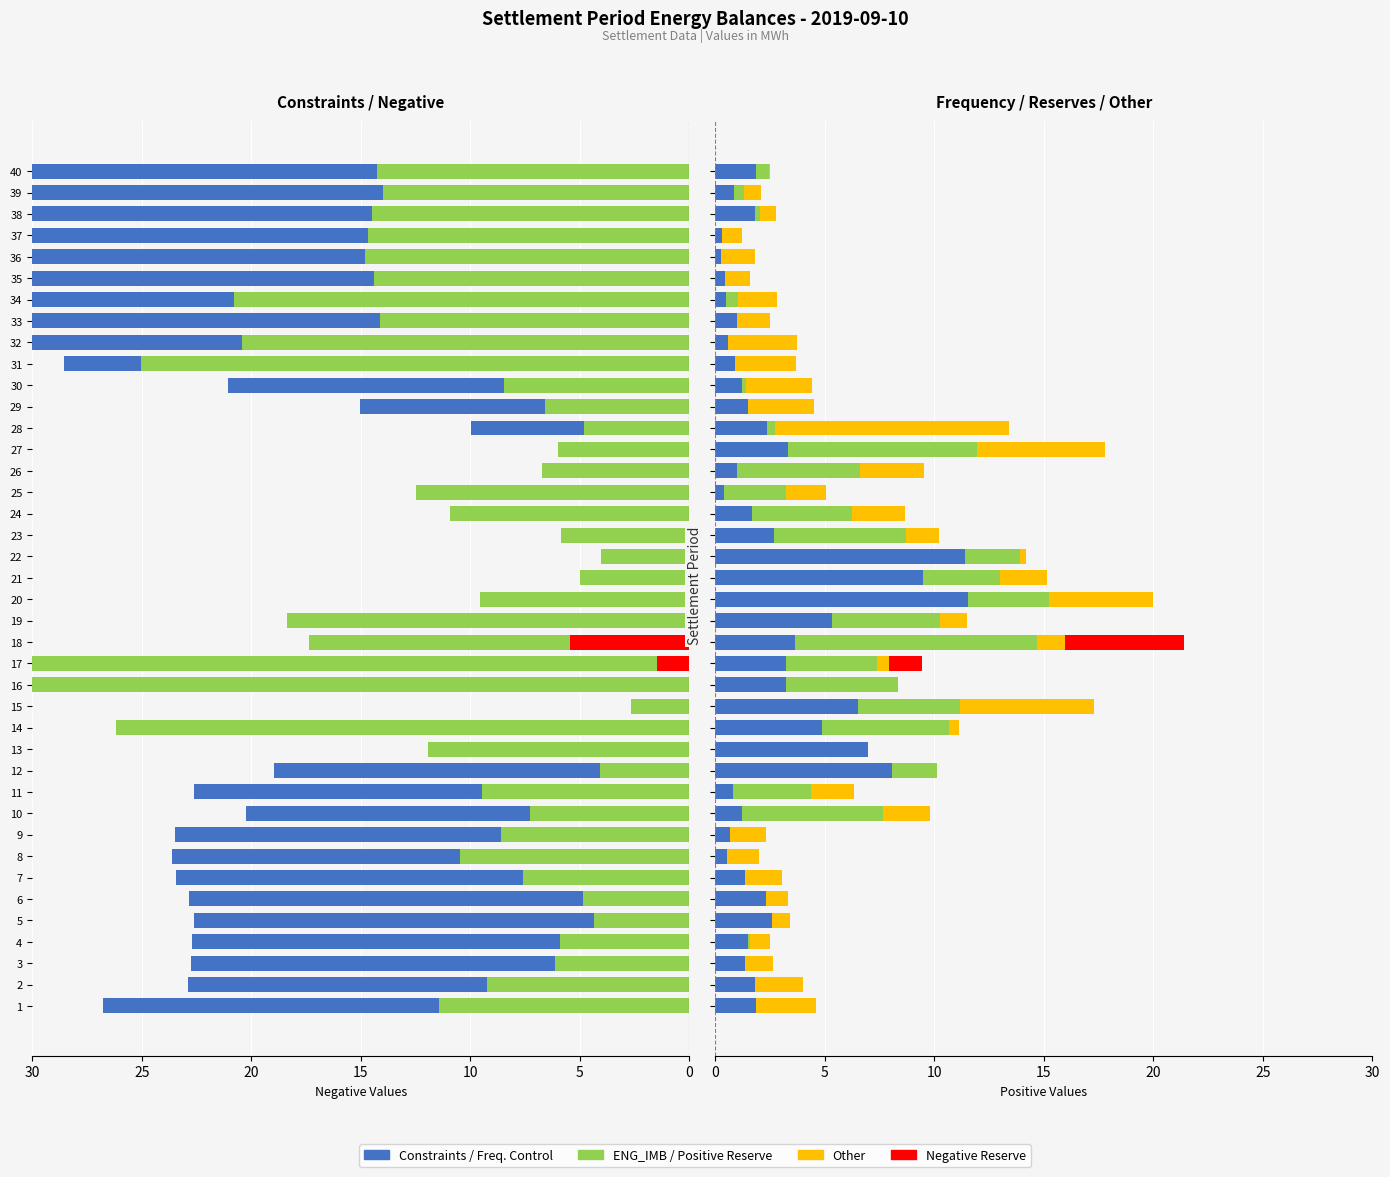

What is the label of the 26th bar from the right?

14